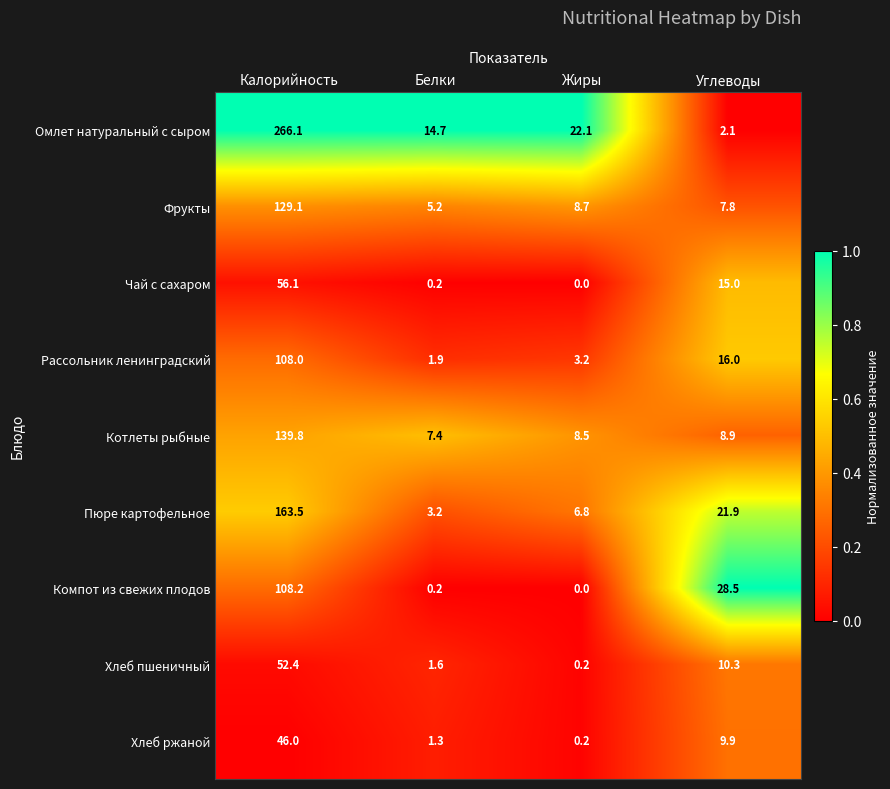

How many data points in Фрукты are less than 8?

2